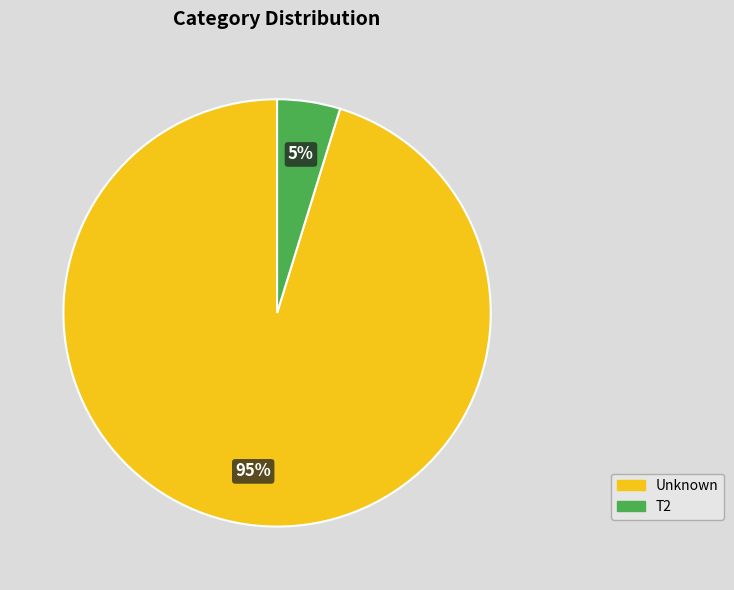

What percentage is the Unknown slice, to the nearest percent?

95%